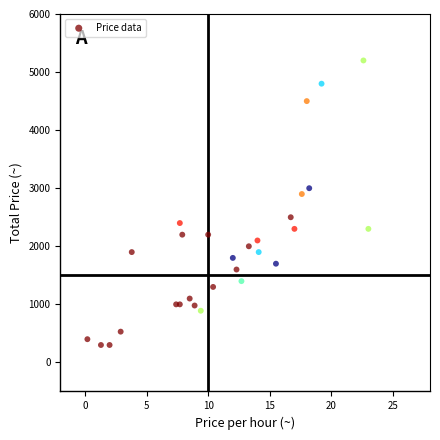

What Y value in the scatter plot is closest to 2750?

2900